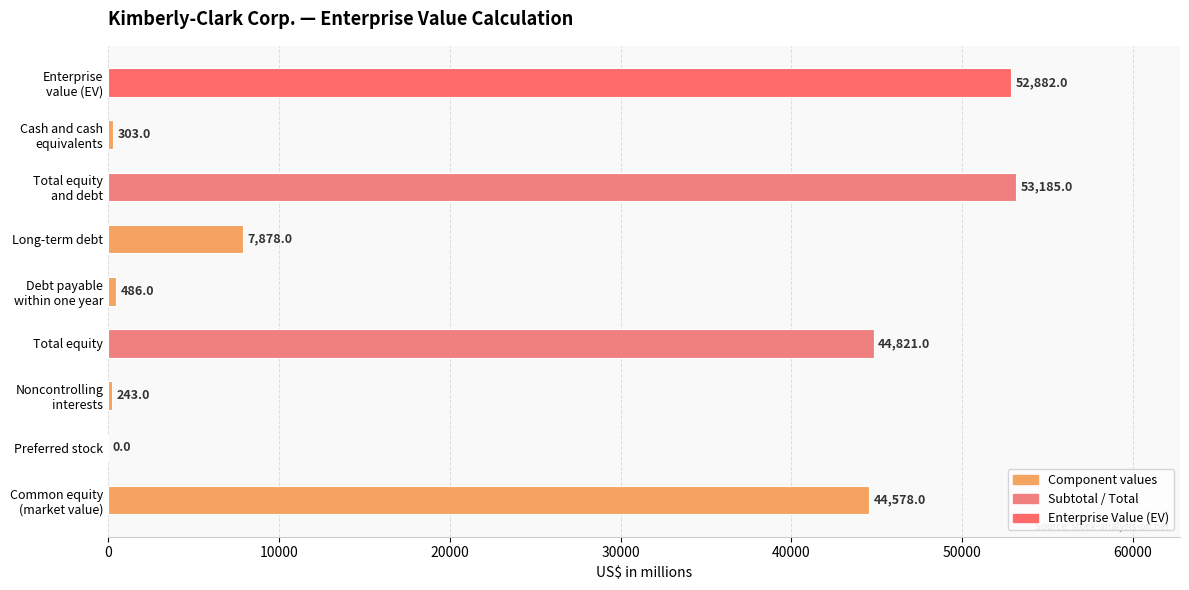

How many series are shown in this chart?

1